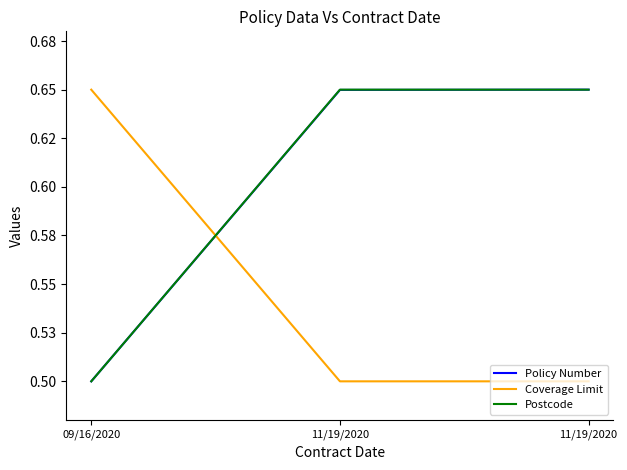

At which category is the sum across all series the highest?

11/19/2020